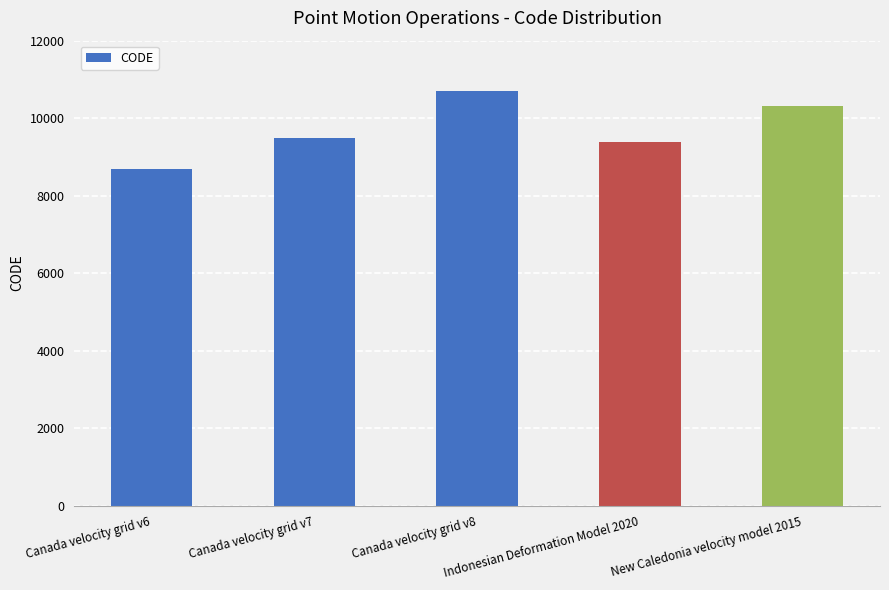

List the labels in order of value, smallest first.

Canada velocity grid v6, Indonesian Deformation Model 2020, Canada velocity grid v7, New Caledonia velocity model 2015, Canada velocity grid v8